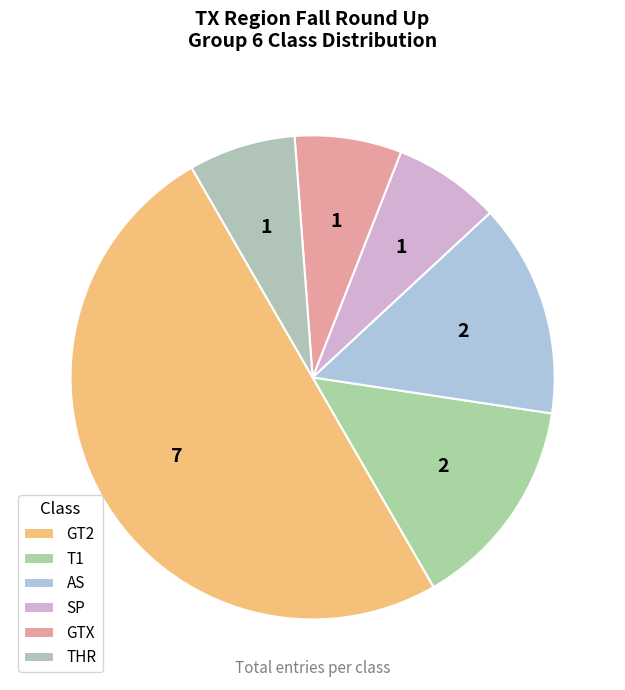

Is GT2 the majority of the pie?

No